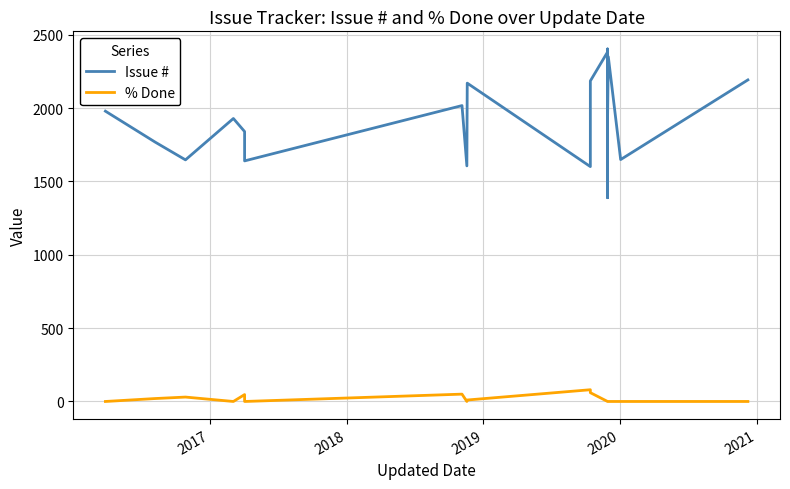

What is the value of the Issue # point at the 21st from the left?

1867